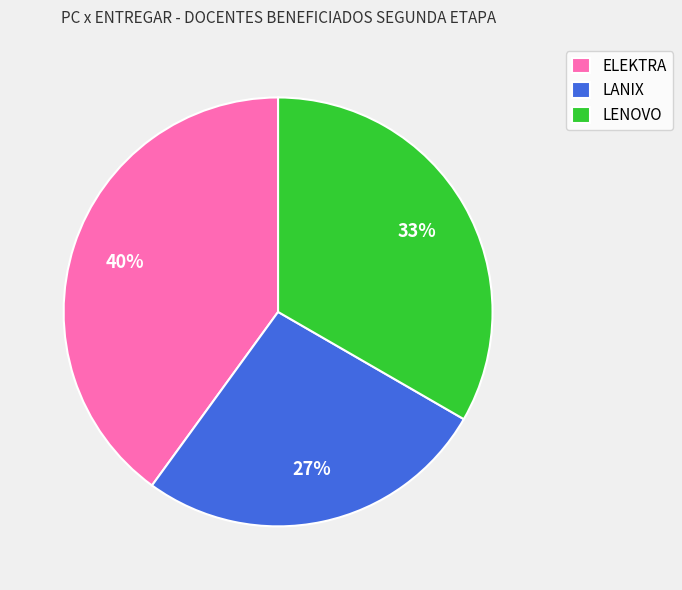

Does LENOVO represent more than half of the total?

No